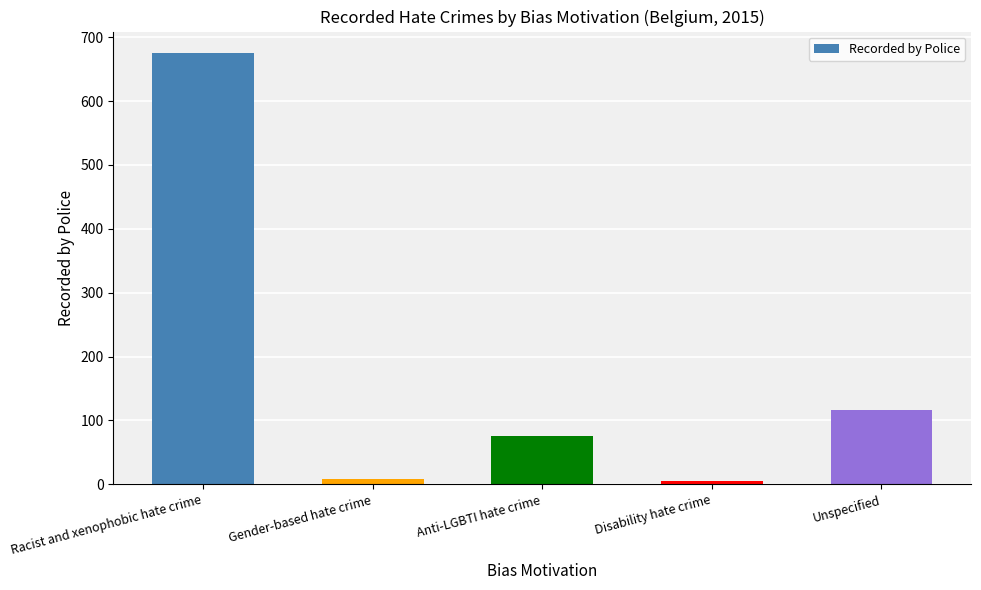

Is it true that the value at Racist and xenophobic hate crime is 215?

False